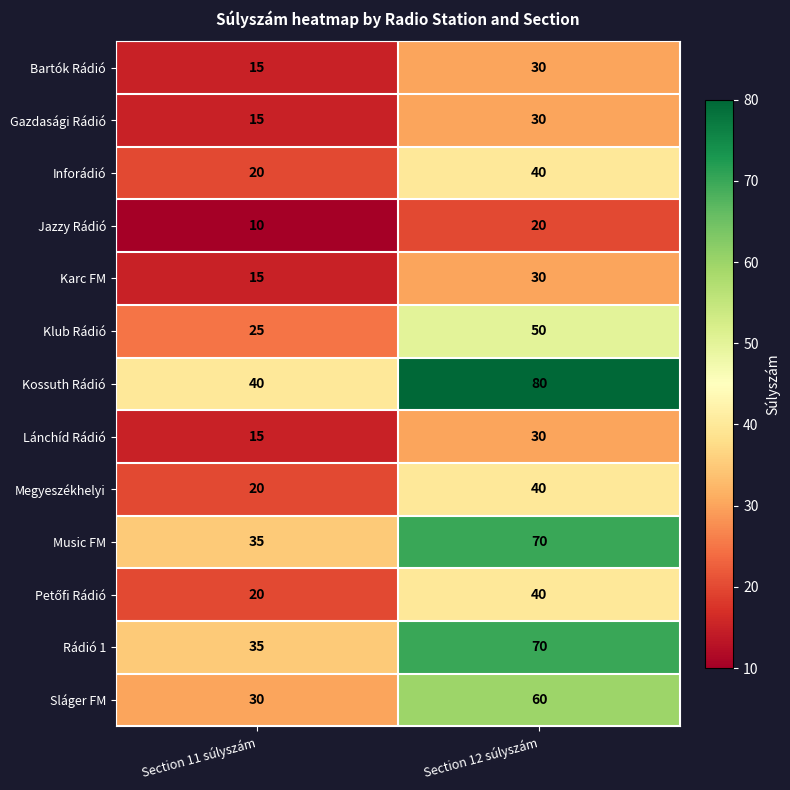

What is the difference between the maximum and minimum values in the Gazdasági Rádió series?

15